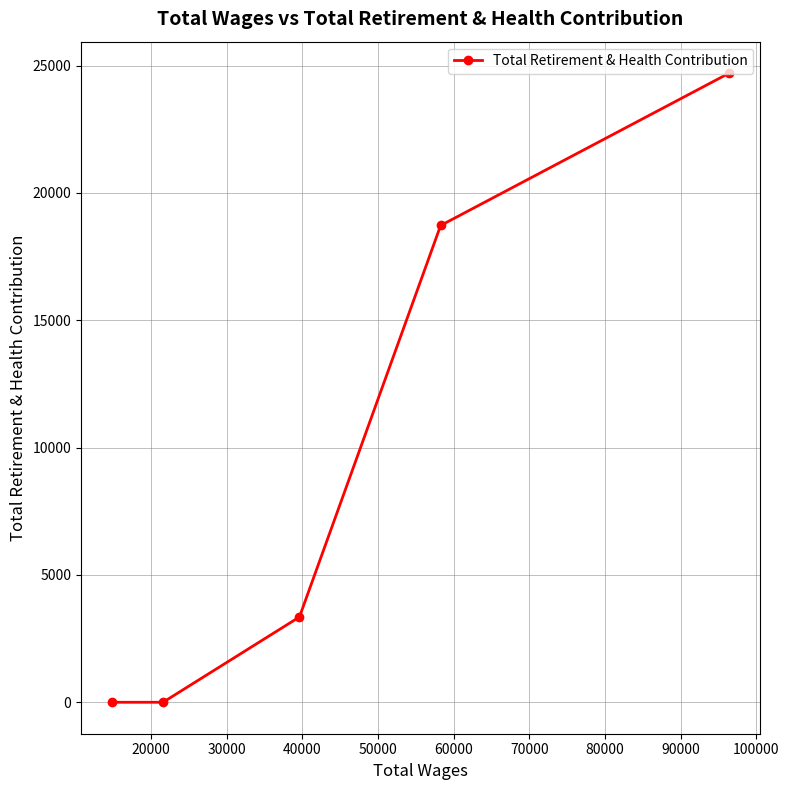

What is the maximum value shown in the chart?

24704